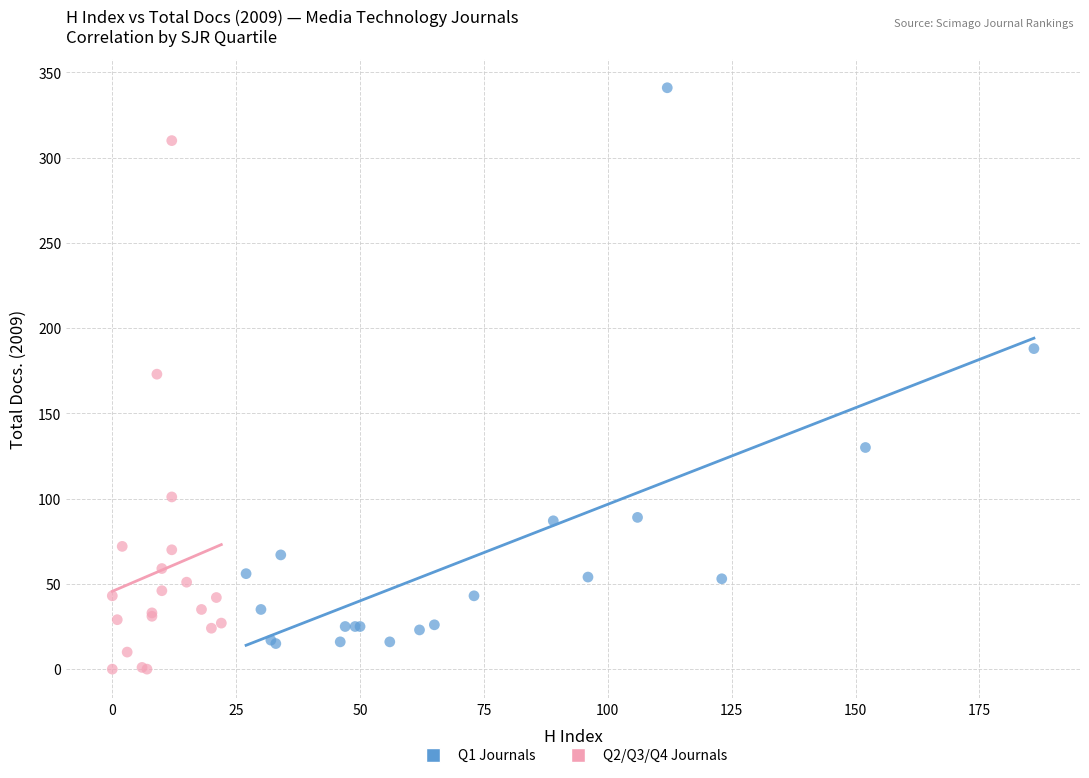

Which series reaches the maximum Y coordinate?

Q1 Journals